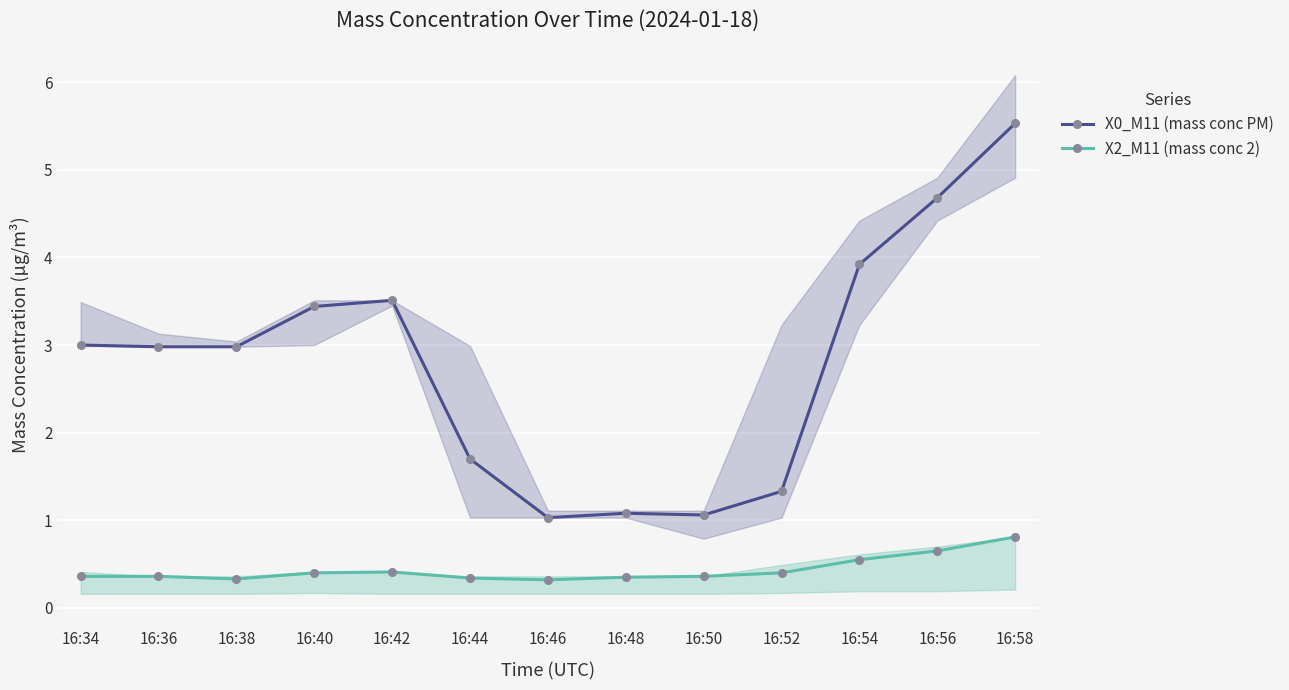

What is the spread (max minus min) of values at 16:44?

1.4